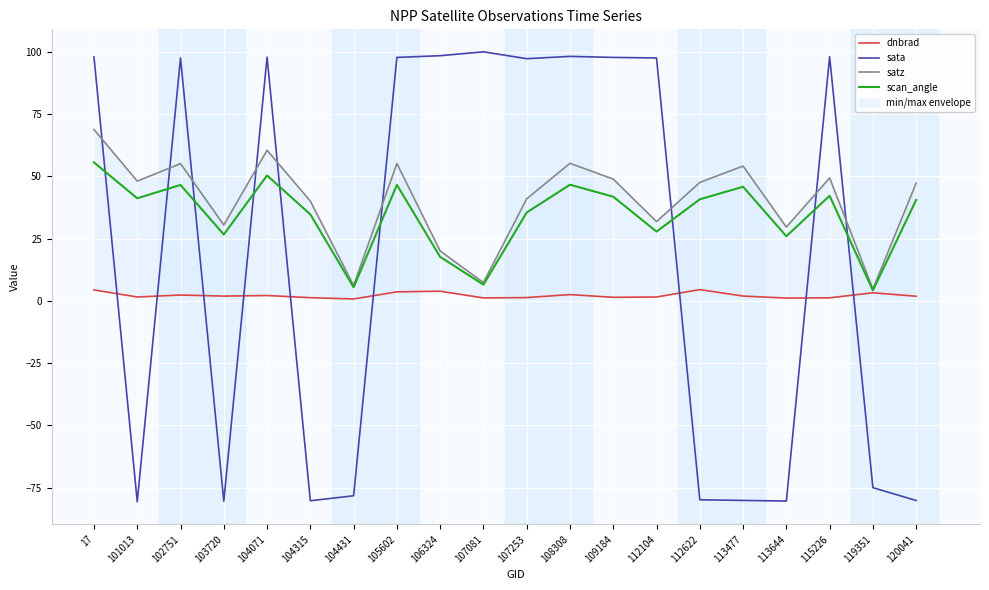

How many values in the dnbrad series are below 1?

1